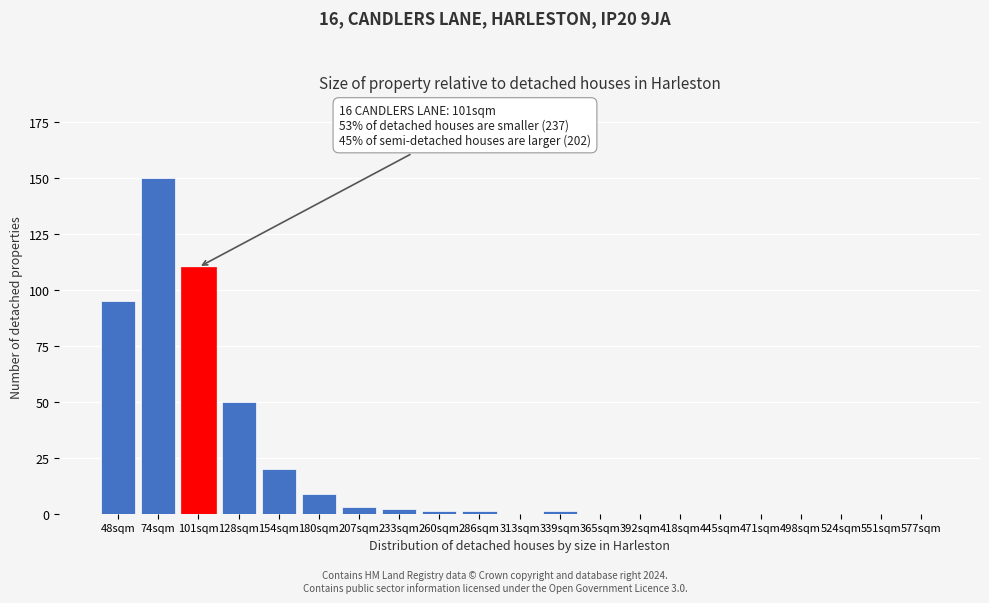

Reading left to right, what are all the values shown in this chart?

48sqm=95	74sqm=150	101sqm=110	128sqm=50	154sqm=20	180sqm=9	207sqm=3	233sqm=2	260sqm=1	286sqm=1	313sqm=0	339sqm=1	365sqm=0	392sqm=0	418sqm=0	445sqm=0	471sqm=0	498sqm=0	524sqm=0	551sqm=0	577sqm=0